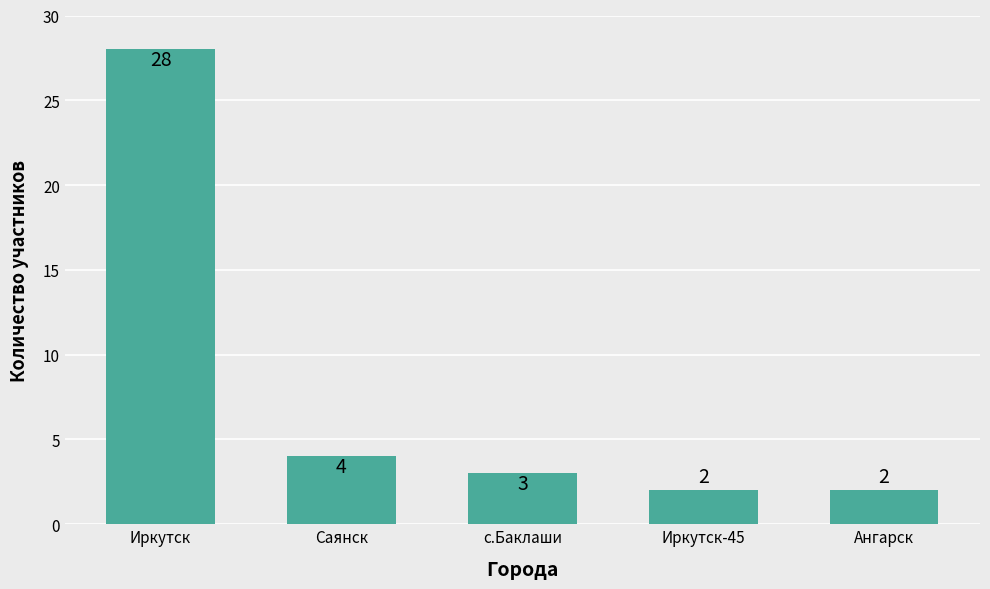

Reading left to right, transcribe all the data shown in this chart.

28	4	3	2	2